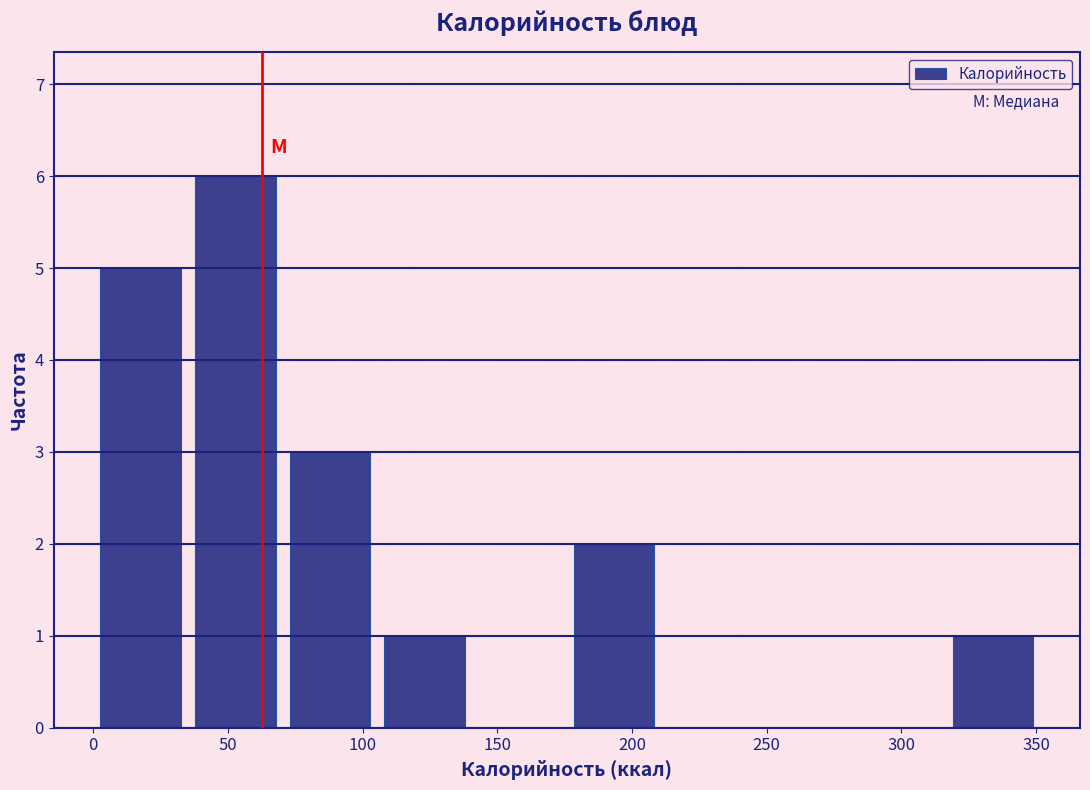

Reading left to right, list every bar in this chart as the range it spans on the x-axis followed by its height. Neither the bar edges nor the heights are printed on the chart, so give them approximately, as read against the axes.

0 to 35: 5
35 to 70: 6
70 to 105: 3
105 to 140: 1
140 to 175: 0
175 to 210: 2
210 to 245: 0
245 to 280: 0
280 to 315: 0
315 to 350: 1